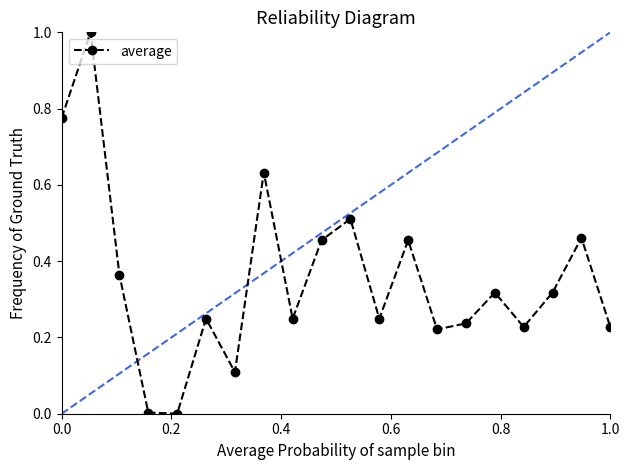

What is the maximum value shown in the chart?

1.0